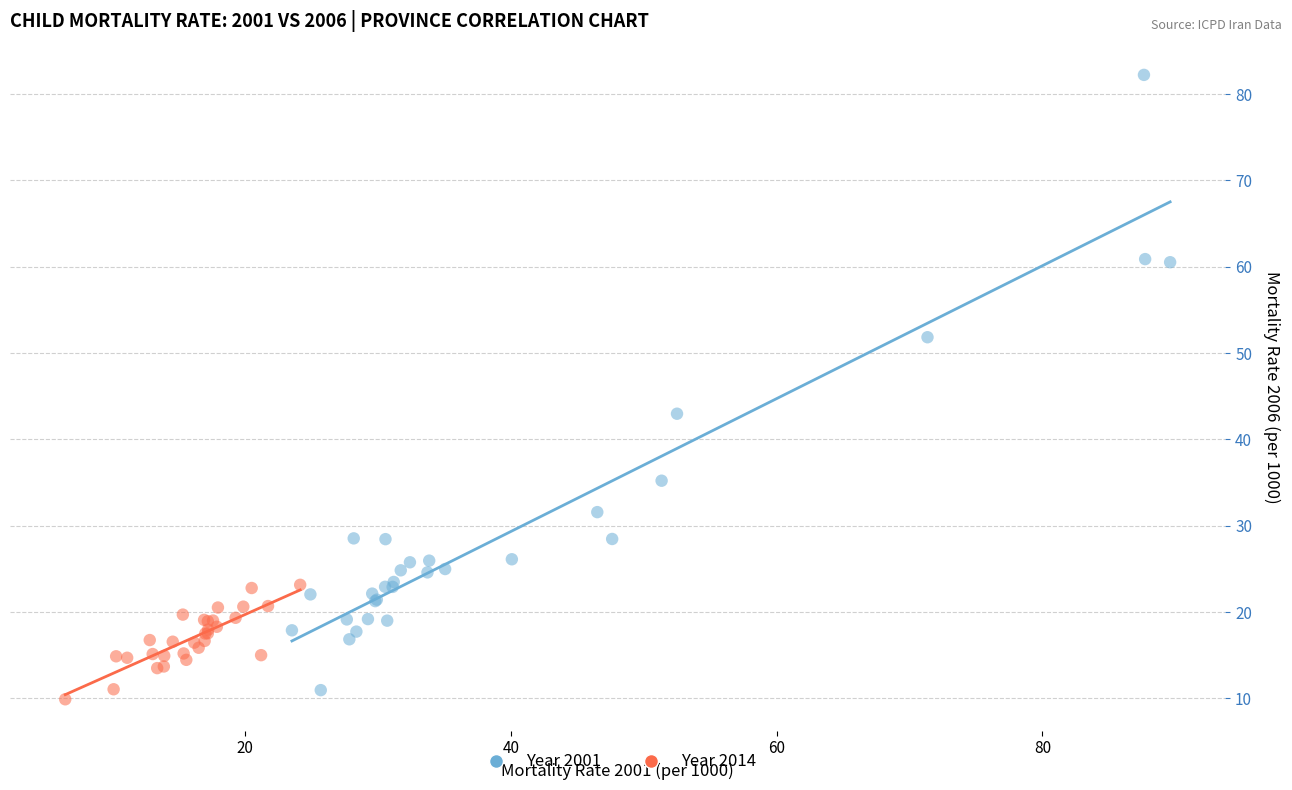

Which series has the largest Y range (max minus min)?

Year 2001